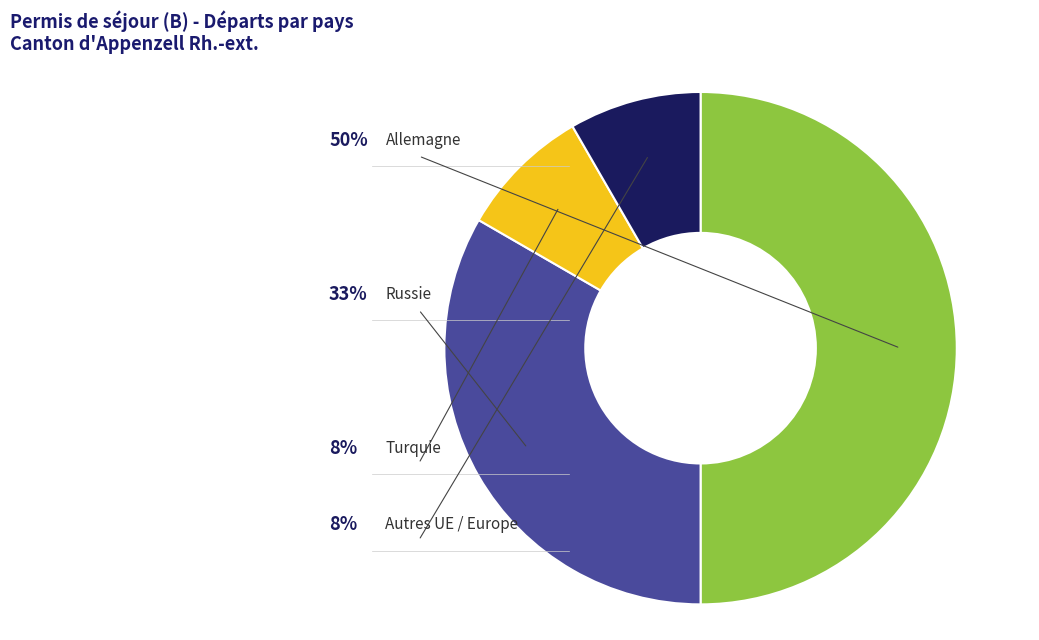

Which category has the biggest portion of the pie?

Allemagne